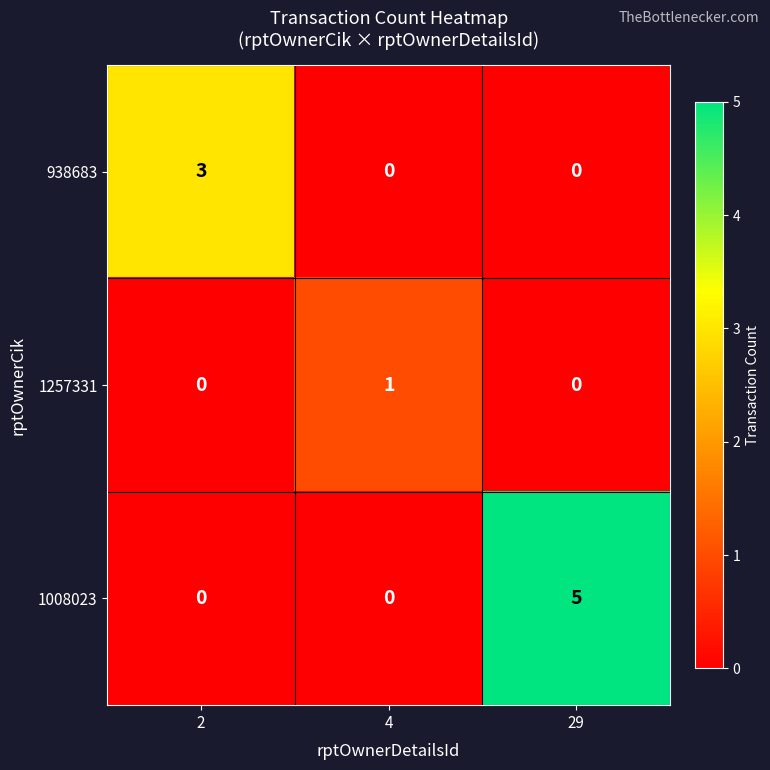

At which category is the sum across all series the highest?

29